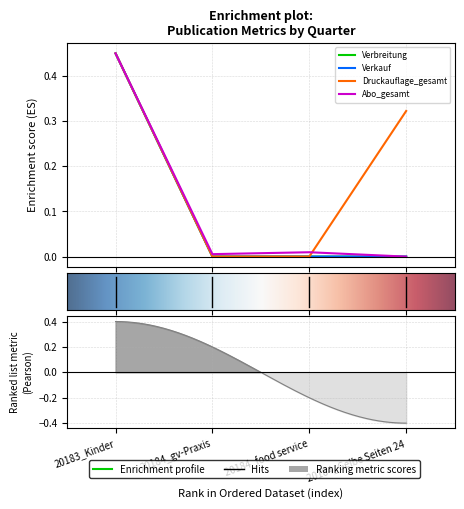

What is the label of the 1st point from the right?

20184_Gelbe Seiten 24